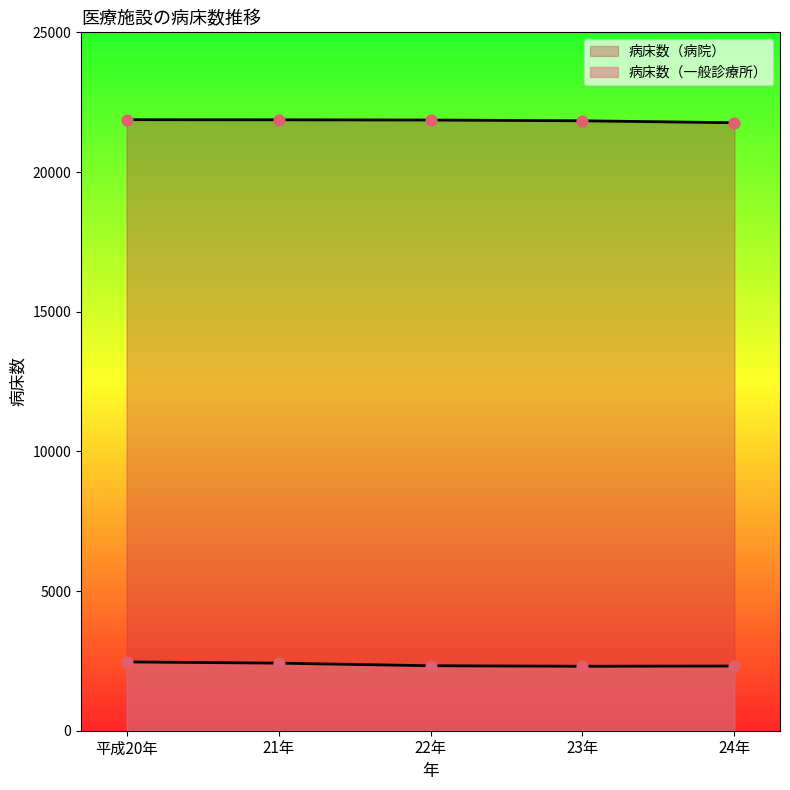

Which series has the largest Y range (max minus min)?

病床数（一般診療所）